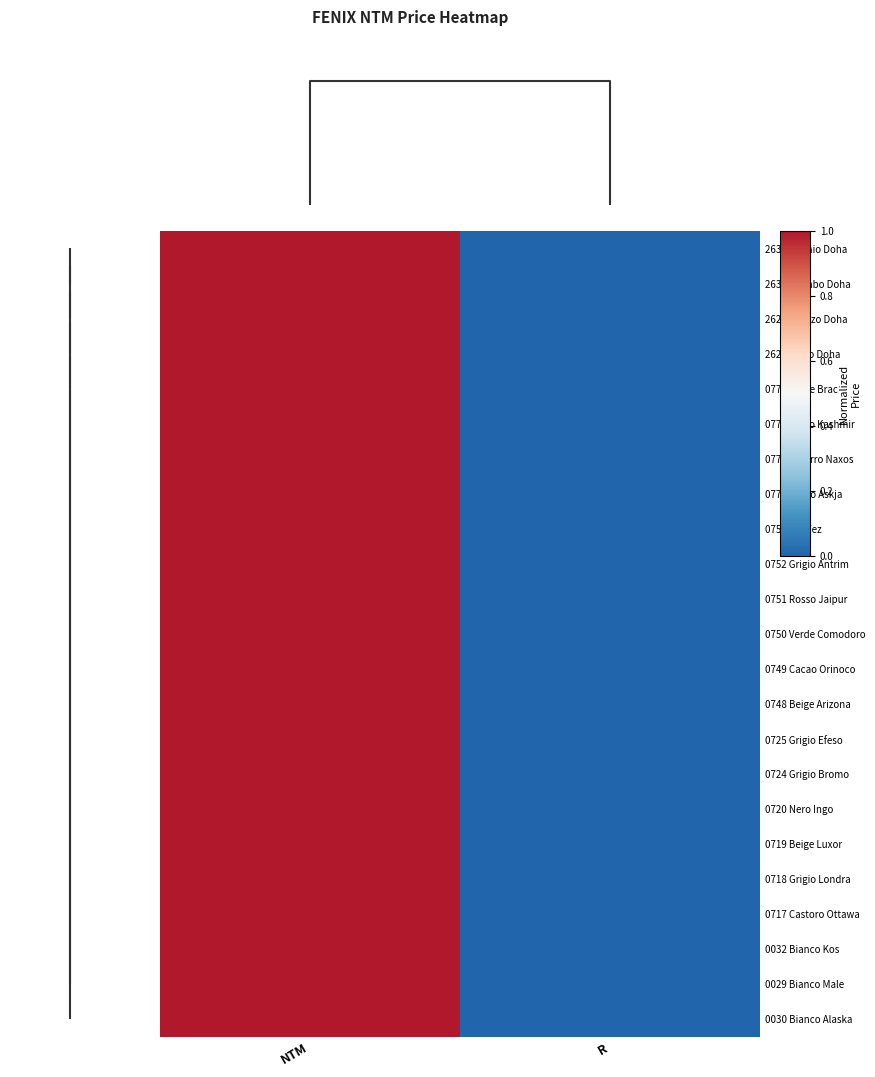

Which series has the largest range (max minus min)?

2638 Titanio Doha